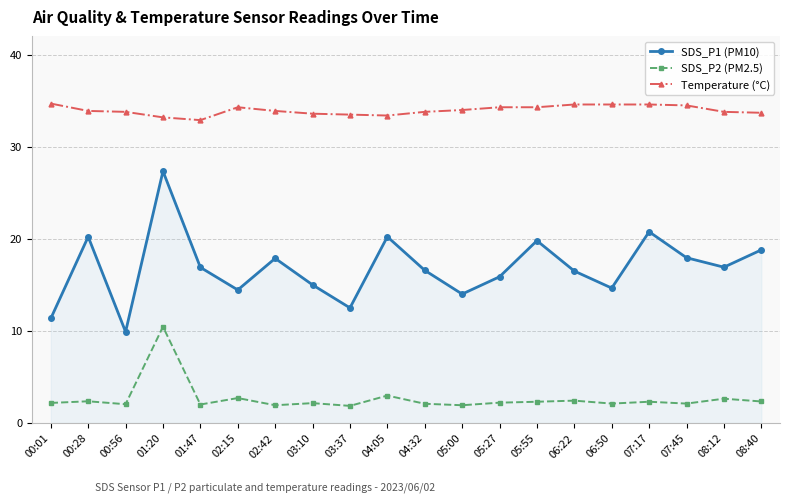

What is the total value across all series at 06:50?

51.4